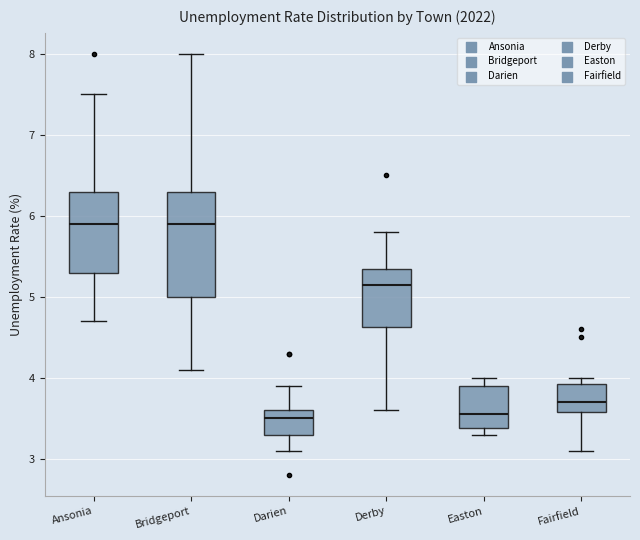

Reading left to right, read every box against the y-axis: the position of its median line, the range the box covers, and the ends of its whiskers. The values are not printed on the chart, so give them approximately, as read against the axis.

Ansonia: median 5.9, box 5.3 to 6.3, whiskers 4.7 to 7.5
Bridgeport: median 5.9, box 5.0 to 6.3, whiskers 4.1 to 8.0
Darien: median 3.5, box 3.3 to 3.6, whiskers 3.1 to 3.9
Derby: median 5.2, box 4.6 to 5.4, whiskers 3.6 to 5.8
Easton: median 3.6, box 3.4 to 3.9, whiskers 3.3 to 4.0
Fairfield: median 3.7, box 3.6 to 3.9, whiskers 3.1 to 4.0